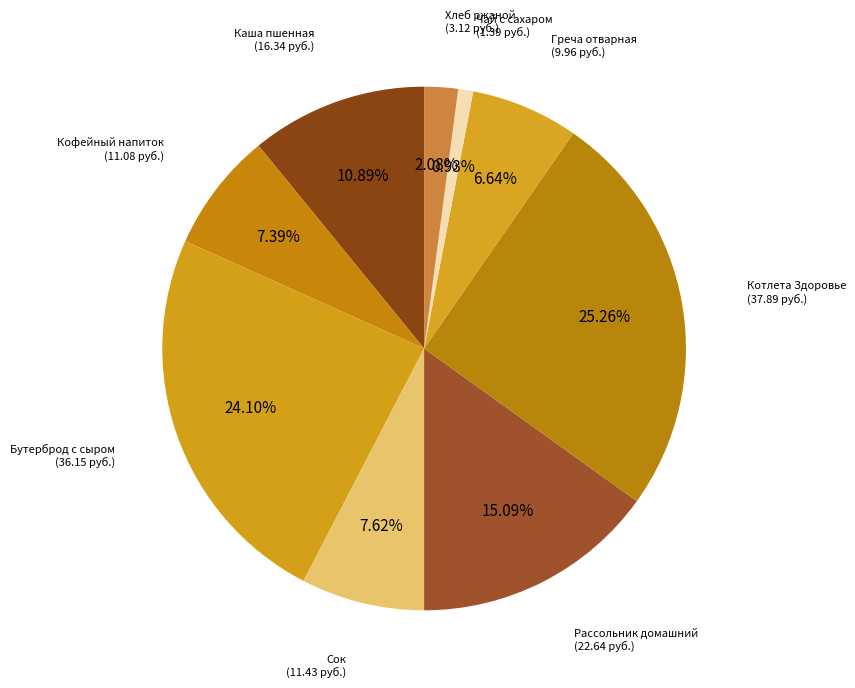

Count the number of slices in the pie.

9